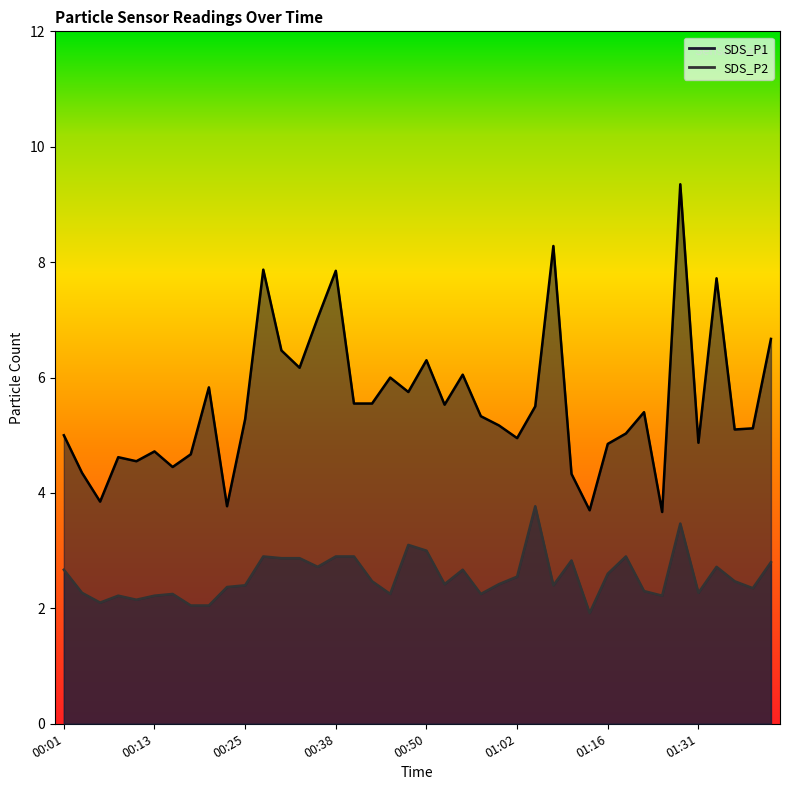

Reading right to left, what are all the values shown in this chart?

SDS_P1: 6.7	5.1	5.1	7.7	4.9	9.3	3.7	5.4	5.0	4.8	3.7	4.3	8.3	5.5	5.0	5.2	5.3	6.0	5.5	6.3	5.8	6.0	5.5	5.5	7.8	7.0	6.2	6.5	7.9	5.3	3.8	5.8	4.7	4.5	4.7	4.5	4.6	3.9	4.3	5.0
SDS_P2: 2.8	2.4	2.5	2.7	2.3	3.5	2.2	2.3	2.9	2.6	1.9	2.8	2.4	3.8	2.5	2.4	2.2	2.7	2.4	3.0	3.1	2.2	2.5	2.9	2.9	2.7	2.9	2.9	2.9	2.4	2.4	2.0	2.0	2.2	2.2	2.1	2.2	2.1	2.3	2.7